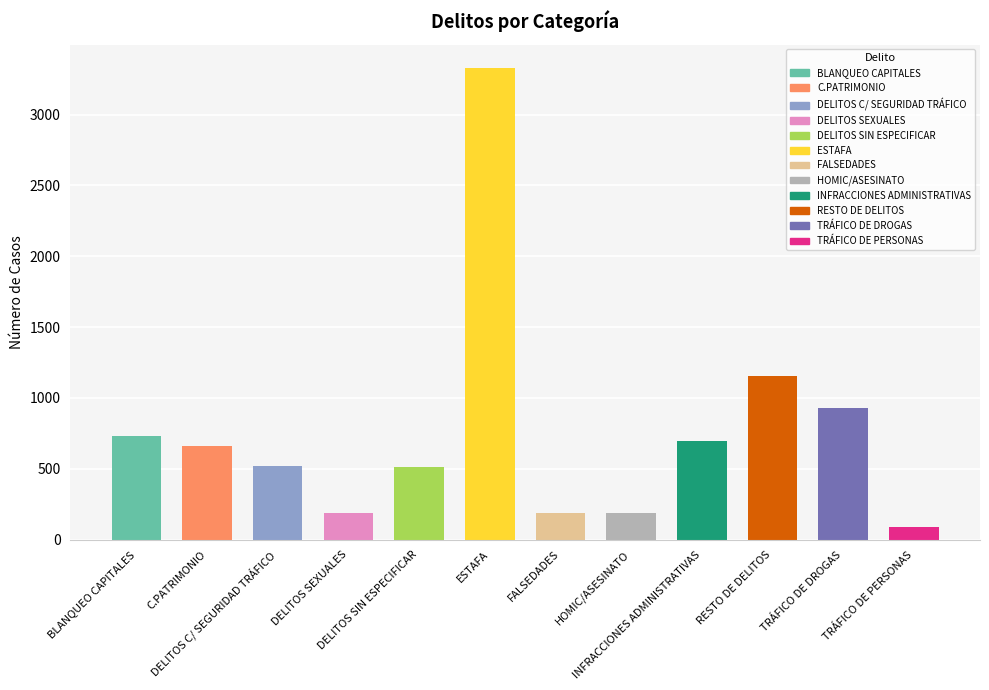

What is the smallest value displayed?

92